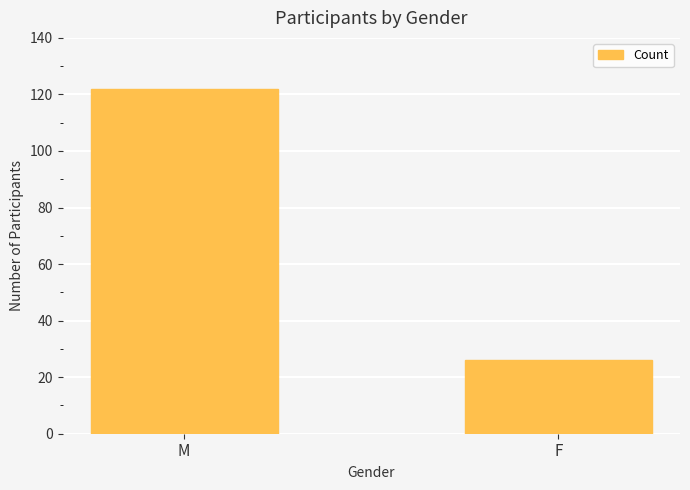

Reading right to left, transcribe all the data shown in this chart.

26	122